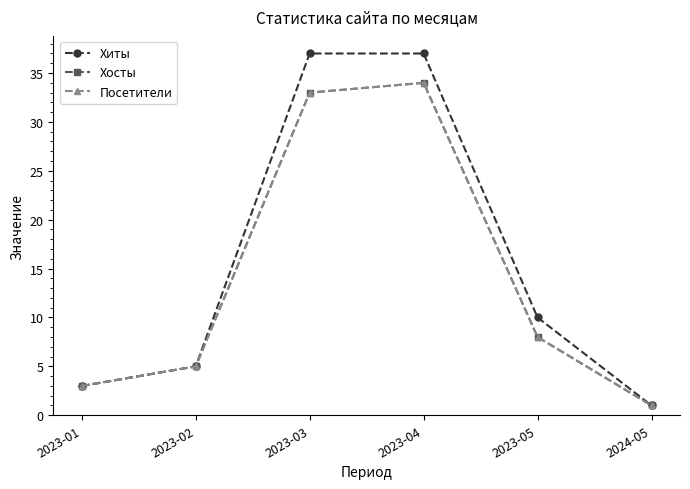

Does the chart have visible grid lines?

No